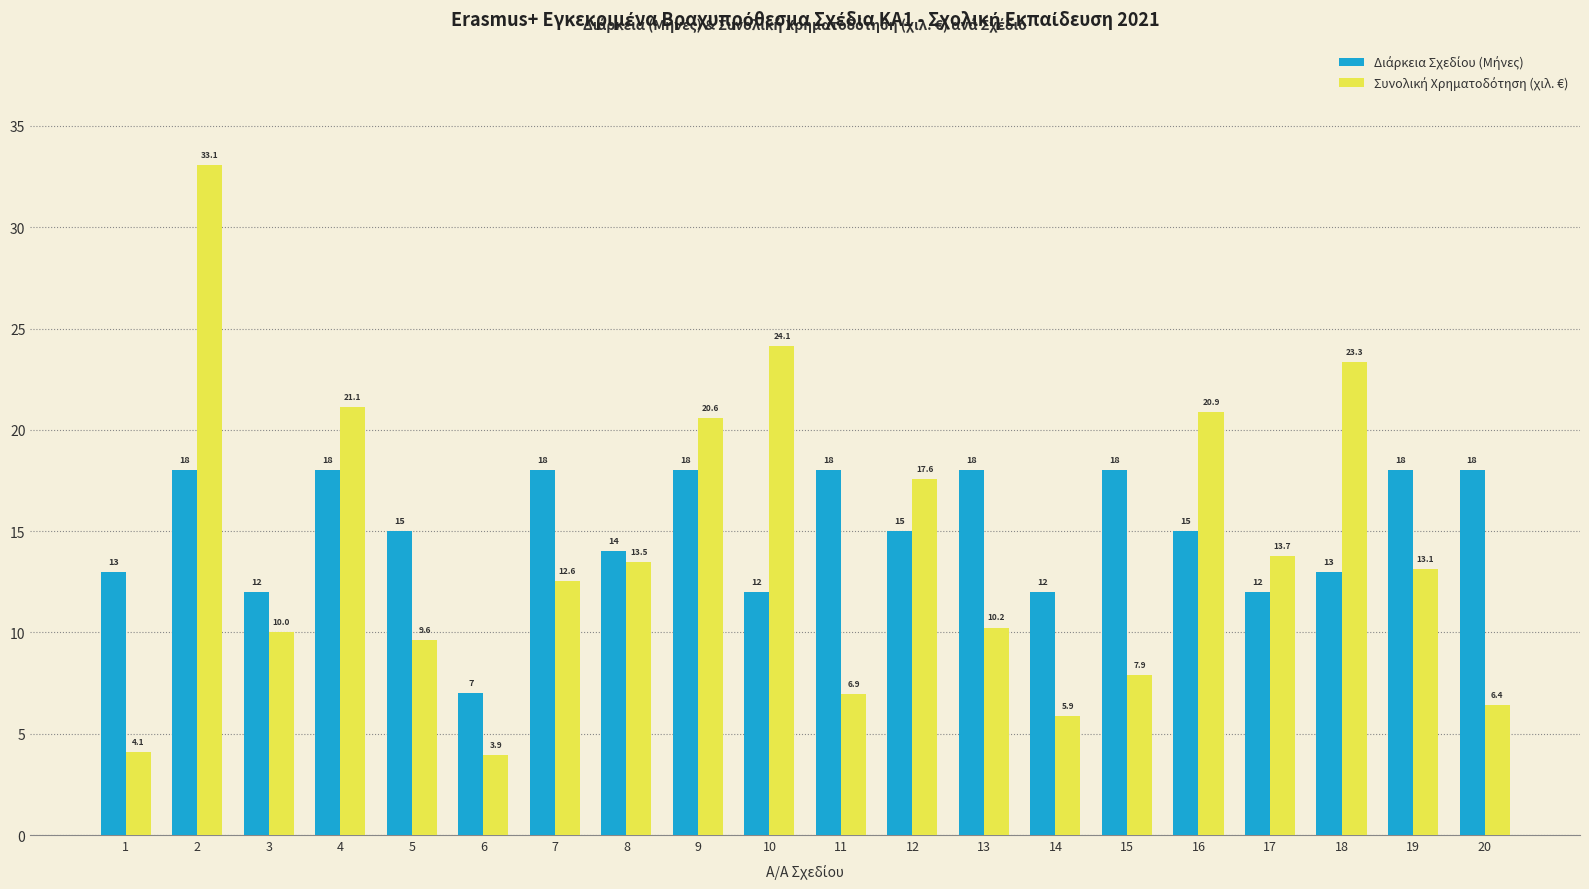

What is the smallest value displayed?

3.9